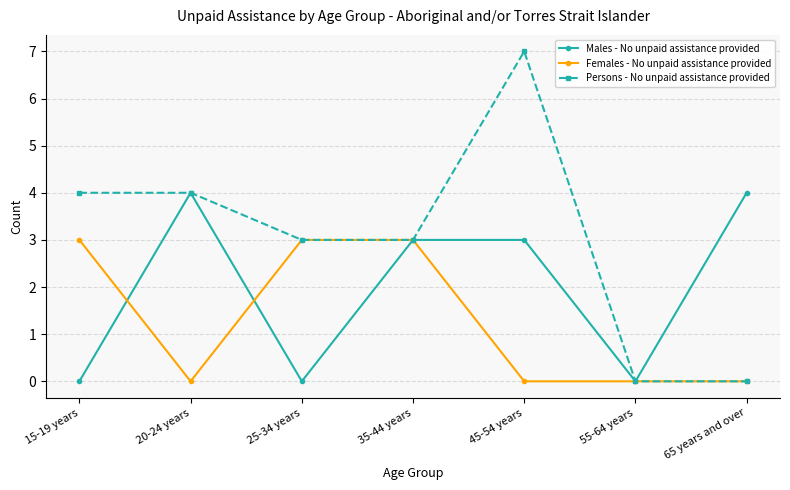

Between 20-24 years and 65 years and over, which series saw the biggest shift?

Persons - No unpaid assistance provided